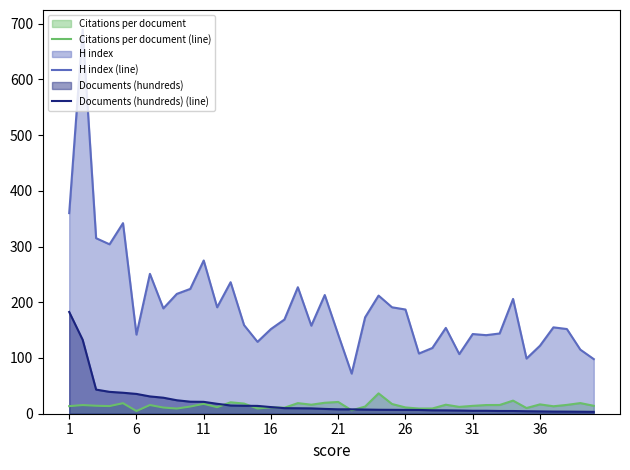

What is the difference between the maximum and second lowest values in the Documents (hundreds) (line) series?

179.0